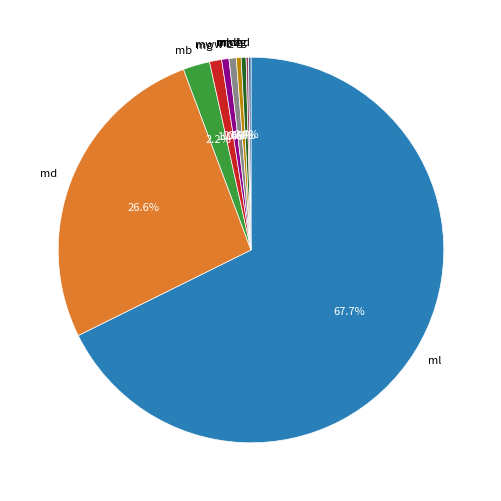

Which category has the biggest portion of the pie?

ml